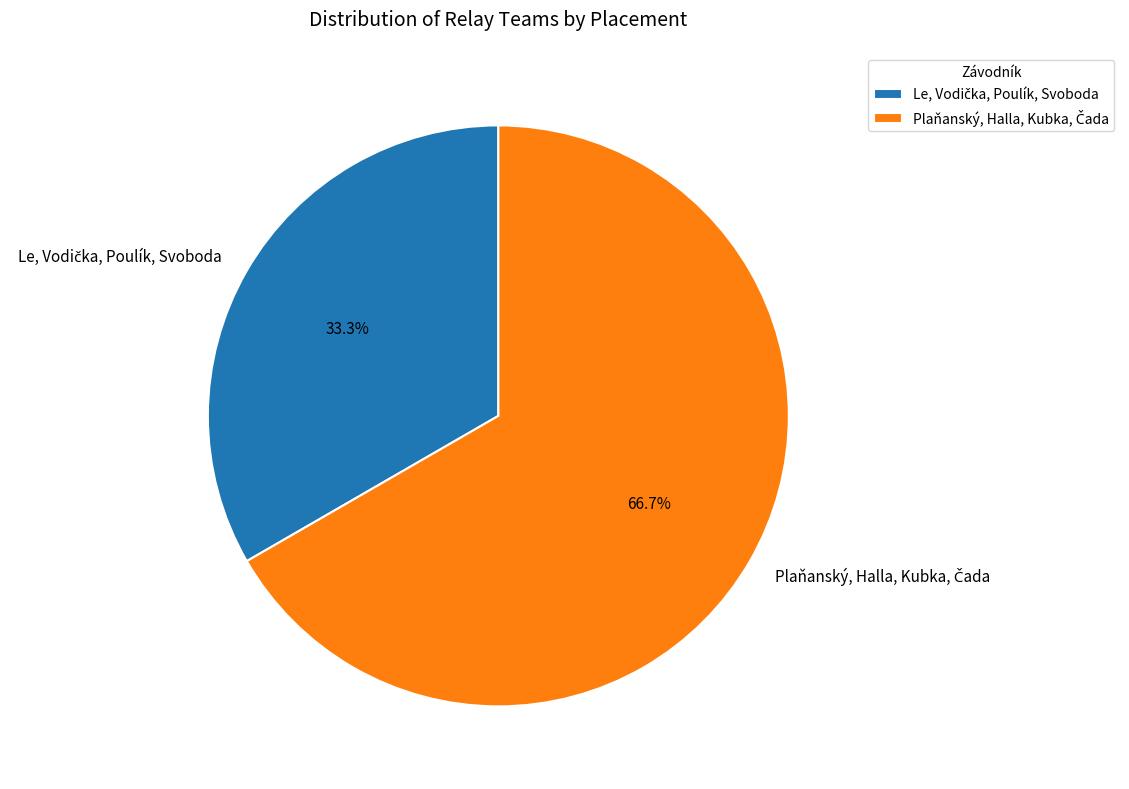

Is there a majority slice in this chart?

Yes